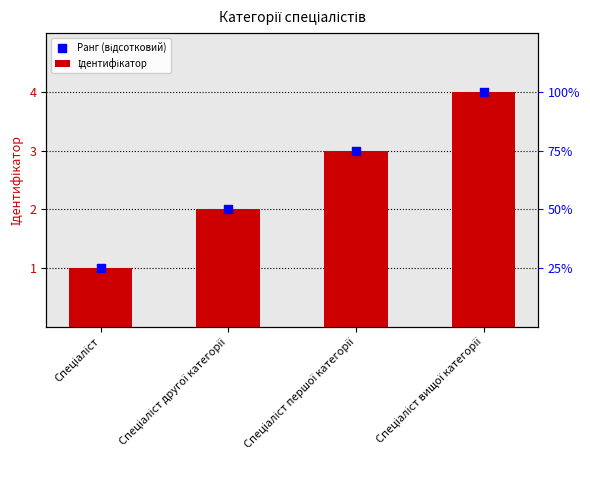

Is the value of Ідентифікатор at Спеціаліст greater than the value of Ранг (відсотковий) at Спеціаліст першої категорії?

No